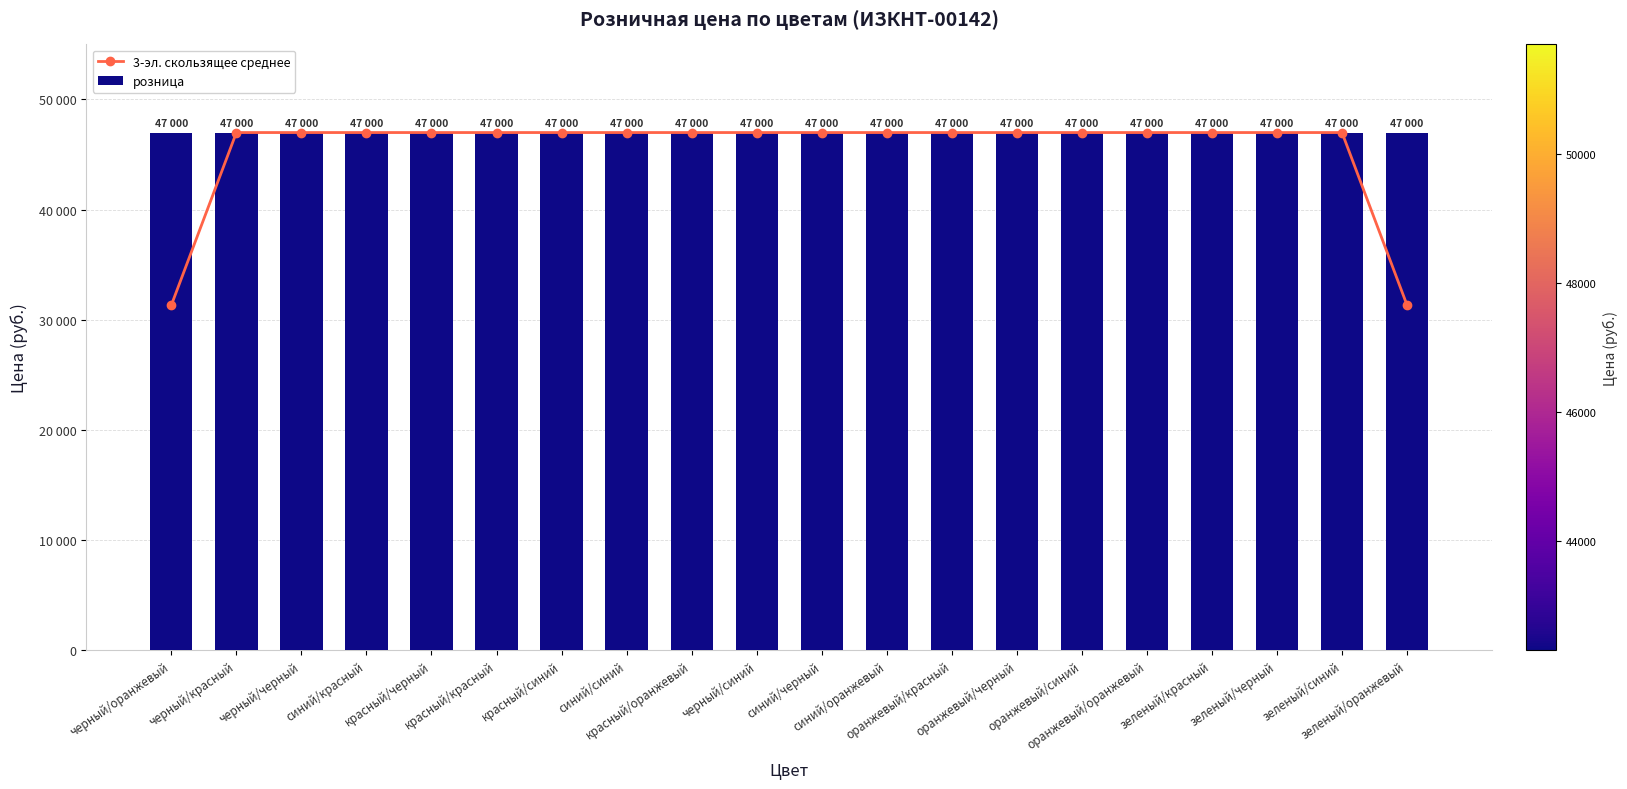

What is the sum of the розница values at синий/оранжевый and зеленый/черный?

94000.0